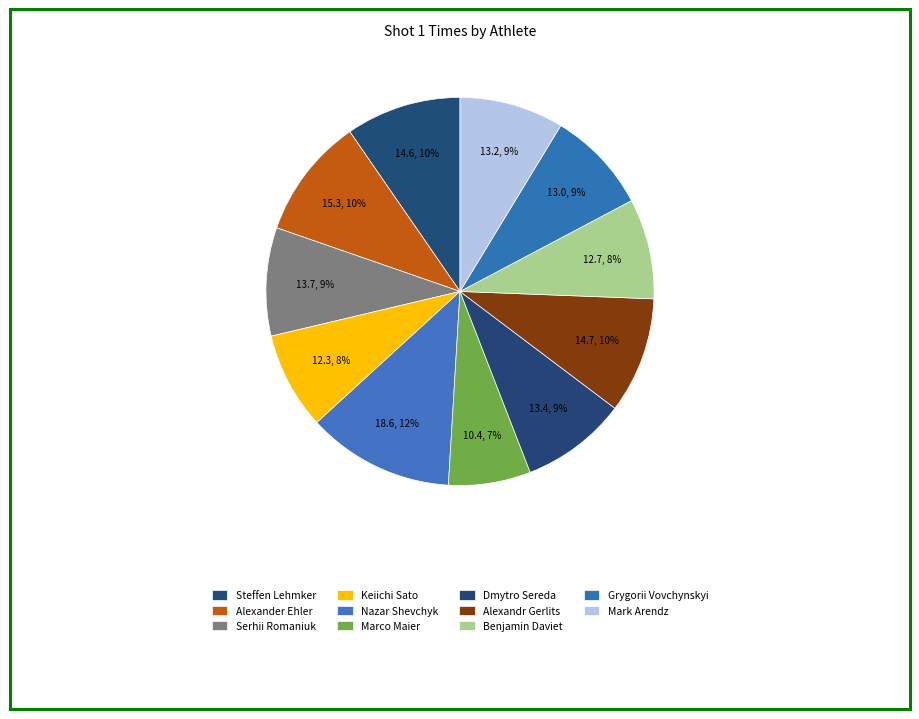

How many slices are in this pie chart?

11